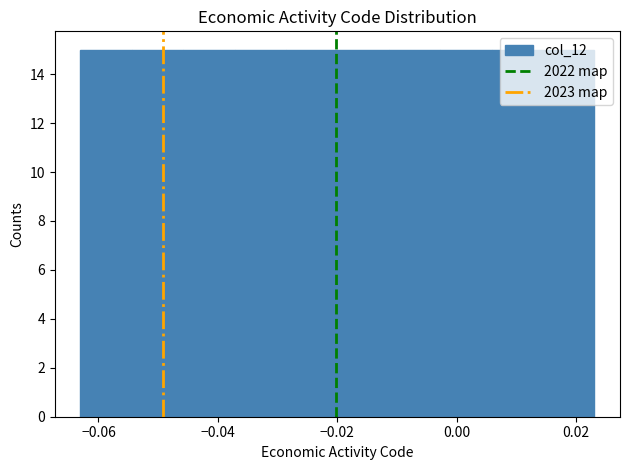

Reading left to right, transcribe this chart: for each bar, give the range it covers on the x-axis and its height. Neither the bar edges nor the heights are printed on the chart, so give them approximately, as read against the axes.

-0.064 to -0.054: 15
-0.054 to -0.046: 15
-0.046 to -0.038: 15
-0.038 to -0.028: 15
-0.028 to -0.020: 15
-0.020 to -0.012: 15
-0.012 to -0.002: 15
-0.002 to 0.006: 15
0.006 to 0.014: 15
0.014 to 0.024: 15